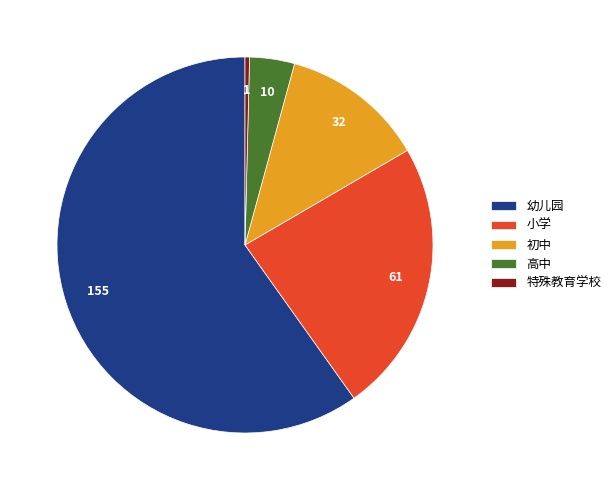

Do 特殊教育学校 and 高中 together represent more than half of the pie?

No